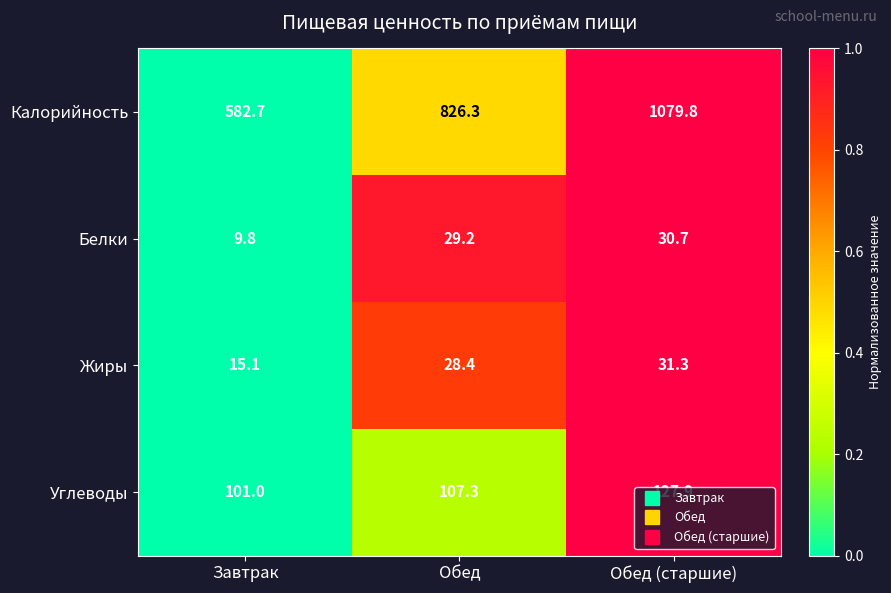

Which series has the largest total across all categories?

Калорийность